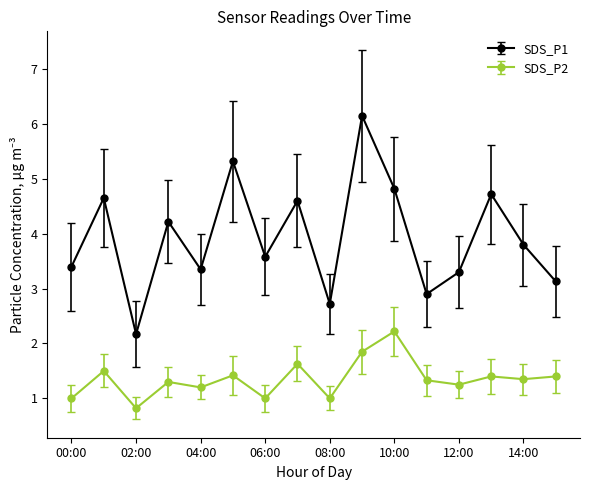

True or false: SDS_P1 has more than 1 points higher than both neighbors.

True